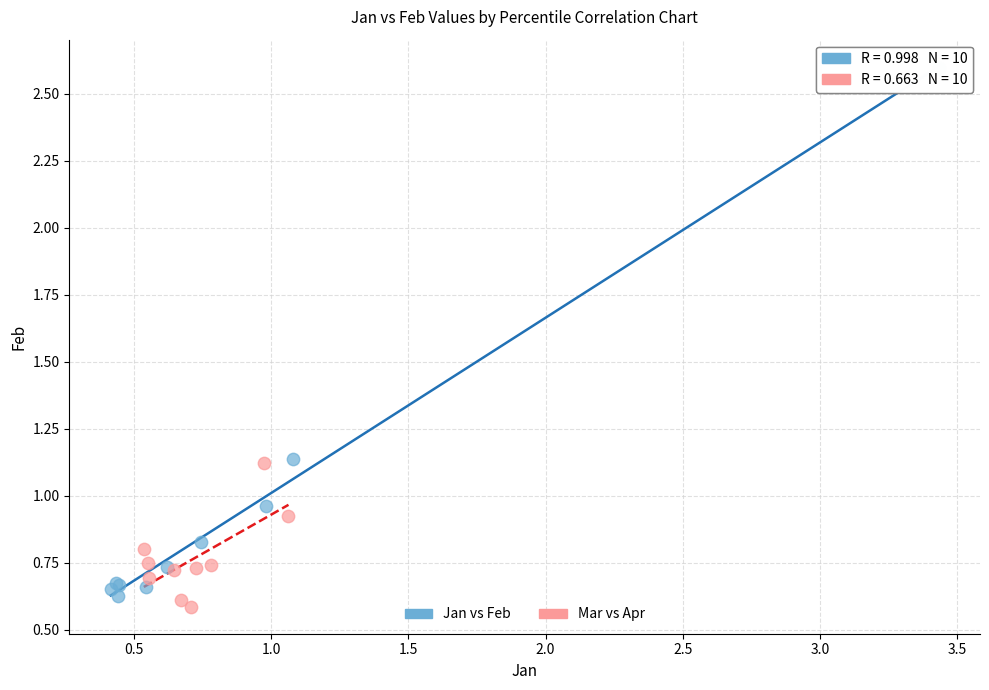

What are all the series names shown in the legend?

Jan vs Feb, Mar vs Apr